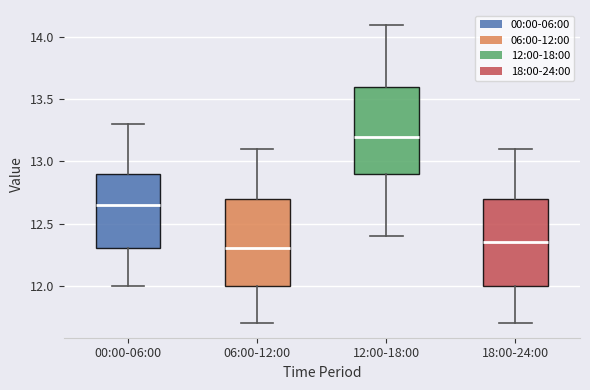

Where is the lower edge of the box for 00:00-06:00 on the y-axis? The values are not printed on the chart, so give them approximately, as read against the axis.

12.30